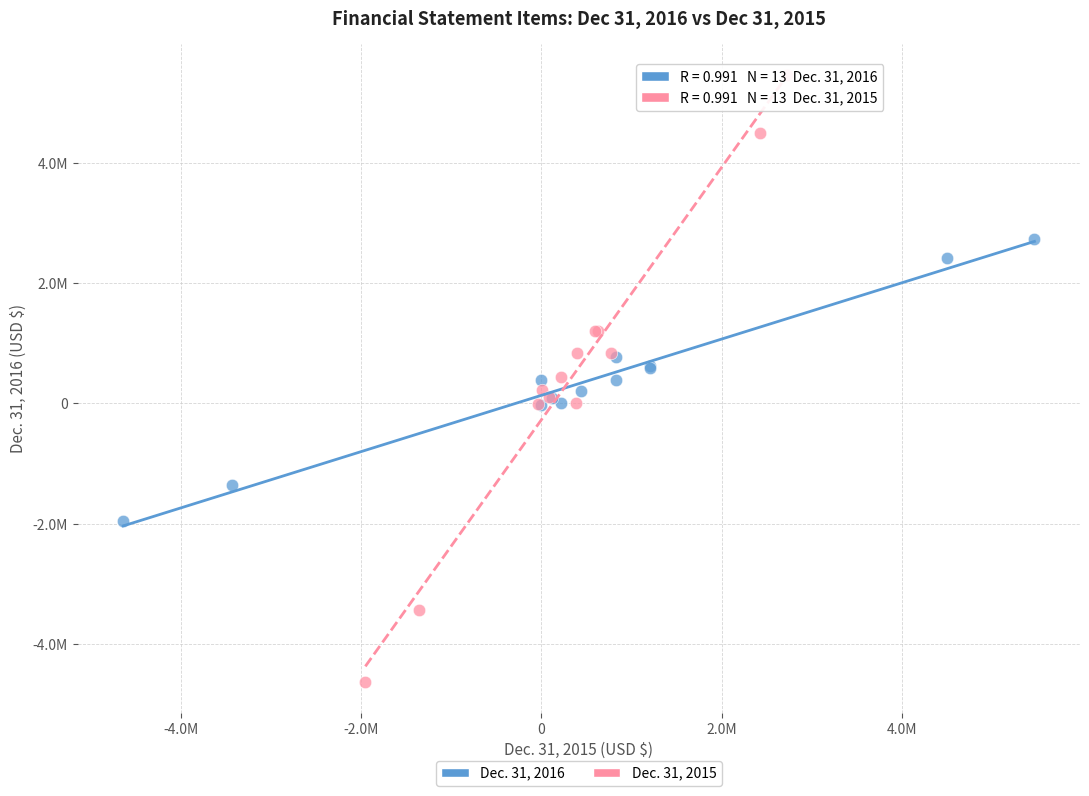

Which series has the largest Y range (max minus min)?

Dec. 31, 2015